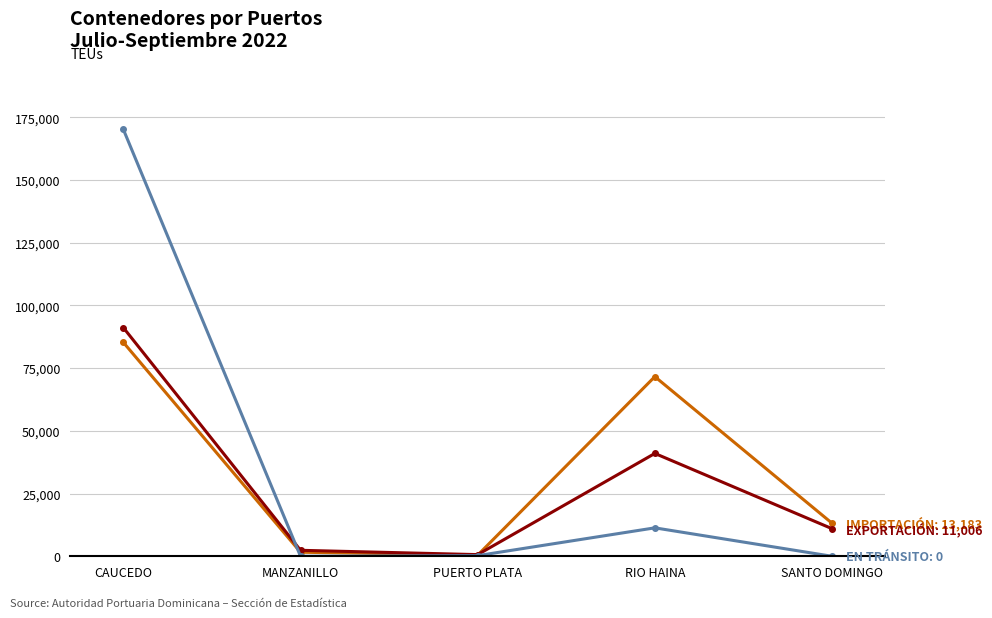

At which category is the sum across all series the highest?

CAUCEDO